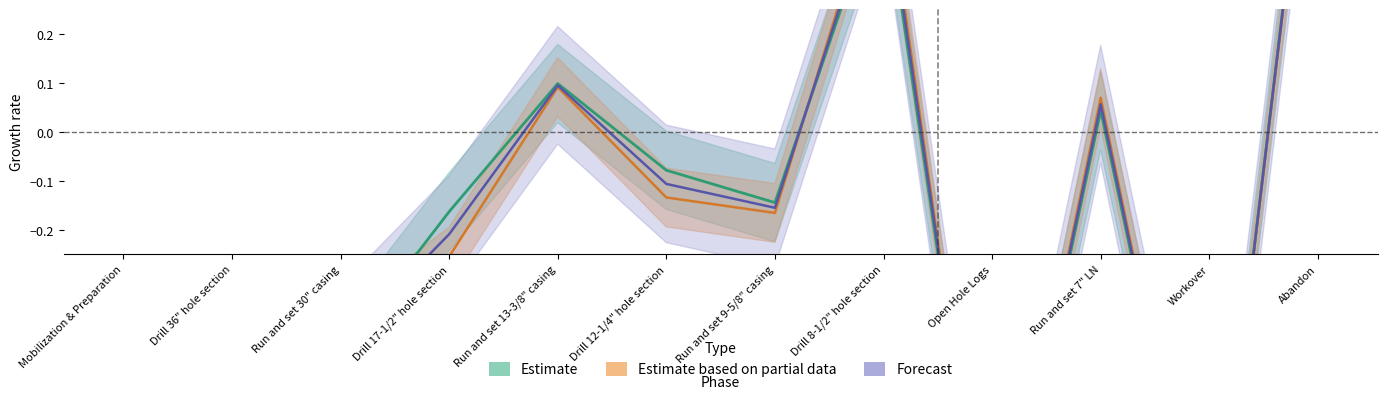

Reading left to right, transcribe all the data shown in this chart.

Estimate: Mobilization & Preparation=-1.0	Drill 36" hole section=-0.7	Run and set 30" casing=-0.5	Drill 17-1/2" hole section=-0.2	Run and set 13-3/8" casing=0.1	Drill 12-1/4" hole section=-0.1	Run and set 9-5/8" casing=-0.1	Drill 8-1/2" hole section=0.5	Open Hole Logs=-1.0	Run and set 7" LN=0.0	Workover=-1.0	Abandon=0.8
Estimate based on partial data: Mobilization & Preparation=-1.0	Drill 36" hole section=-0.6	Run and set 30" casing=-0.4	Drill 17-1/2" hole section=-0.3	Run and set 13-3/8" casing=0.1	Drill 12-1/4" hole section=-0.1	Run and set 9-5/8" casing=-0.2	Drill 8-1/2" hole section=0.6	Open Hole Logs=-1.0	Run and set 7" LN=0.1	Workover=-1.0	Abandon=0.8
Forecast: Mobilization & Preparation=-1.0	Drill 36" hole section=-0.6	Run and set 30" casing=-0.4	Drill 17-1/2" hole section=-0.2	Run and set 13-3/8" casing=0.1	Drill 12-1/4" hole section=-0.1	Run and set 9-5/8" casing=-0.2	Drill 8-1/2" hole section=0.5	Open Hole Logs=-1.0	Run and set 7" LN=0.1	Workover=-1.0	Abandon=0.8